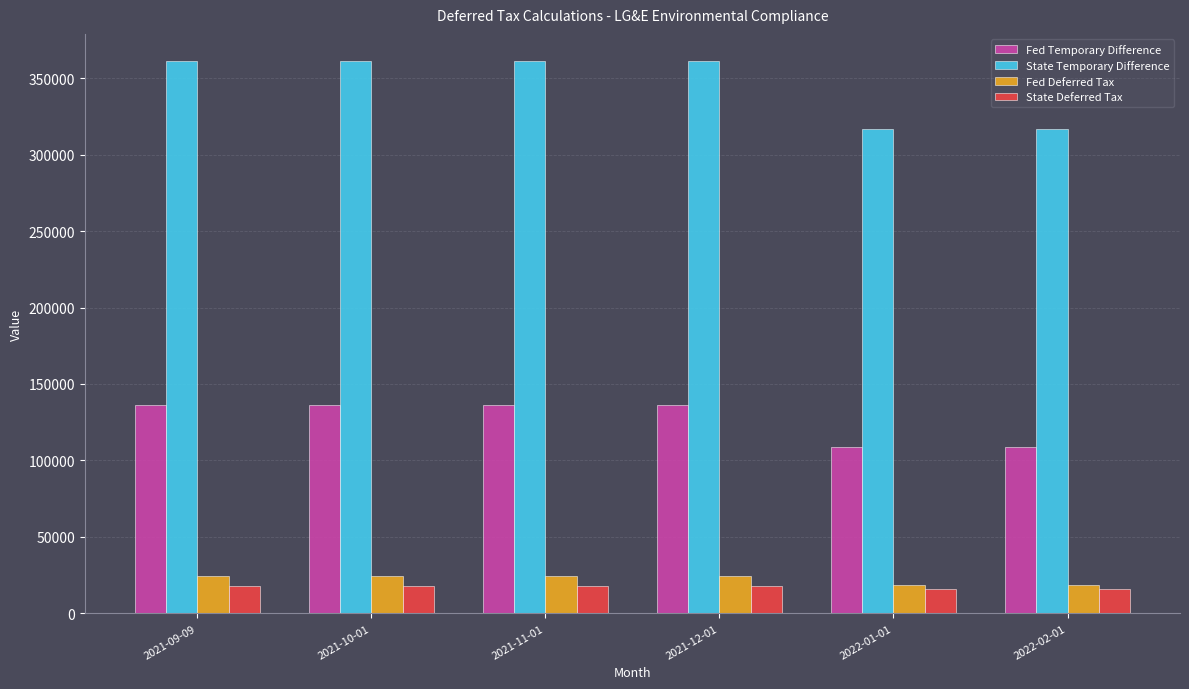

How many values in the Fed Deferred Tax series are below 24333?

2